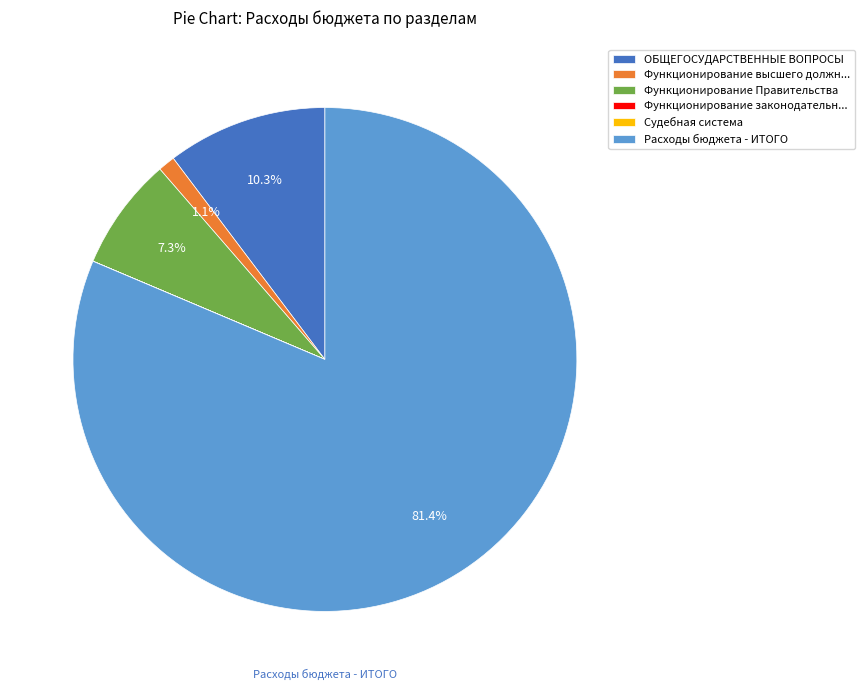

Which slice is the largest?

Расходы бюджета - ИТОГО